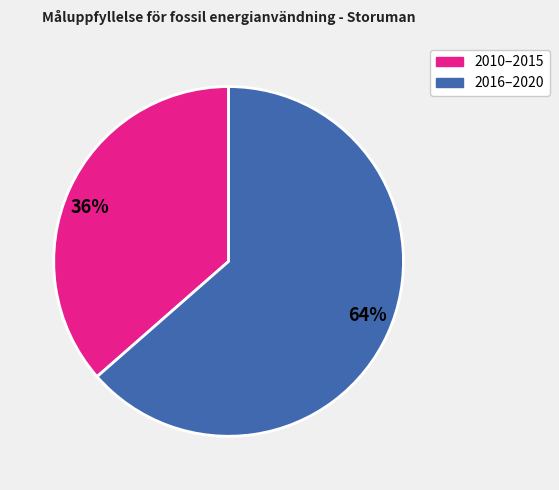

Is it true that 64% is 64% of the pie?

True